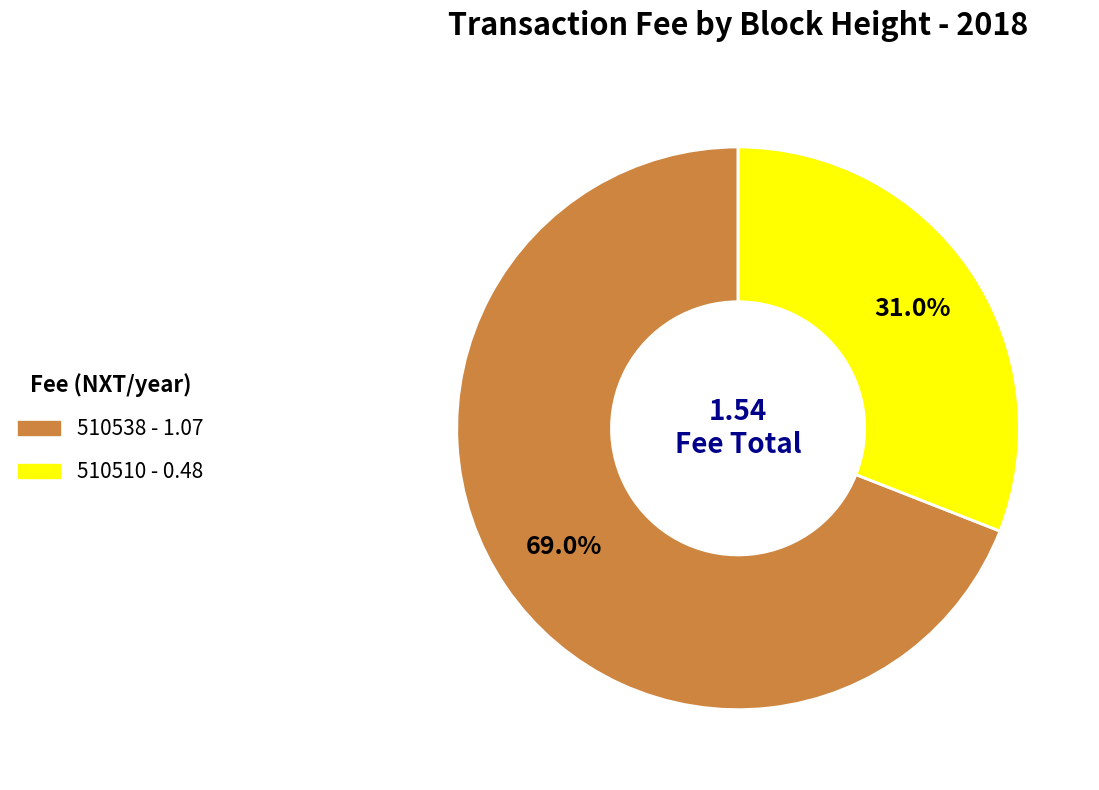

Is there any slice that represents more than half of the pie?

Yes